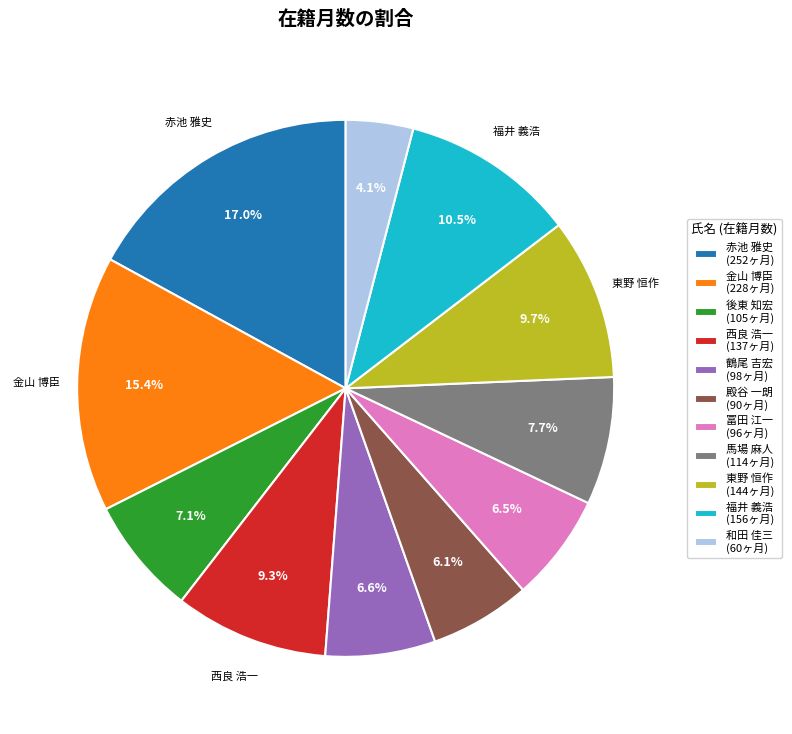

Is there a majority slice in this chart?

No